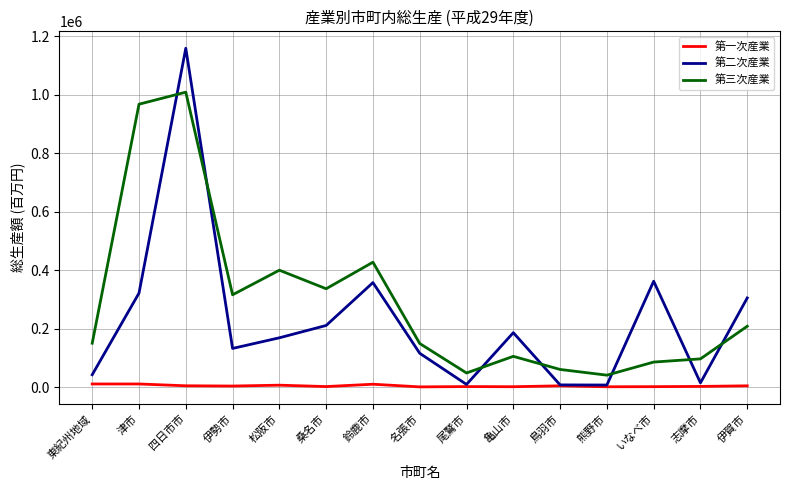

What are all the series names shown in the legend?

第一次産業, 第二次産業, 第三次産業